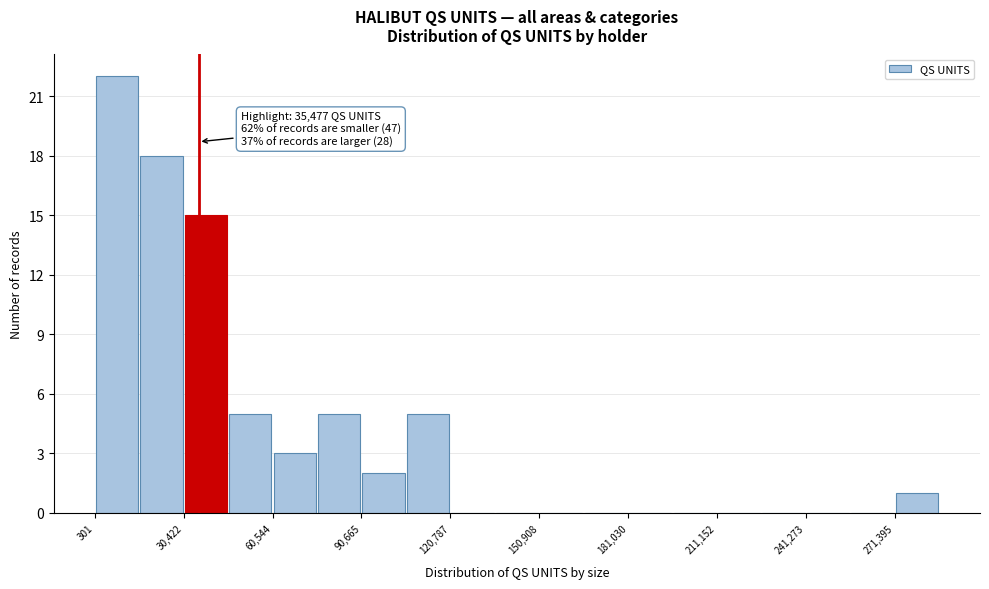

Around what value on the x-axis is the tallest bar? Give the approximate position of its centre, as read against the axis.

10000